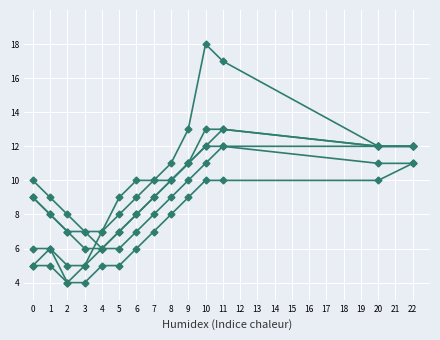

How many data points does each series have?

14